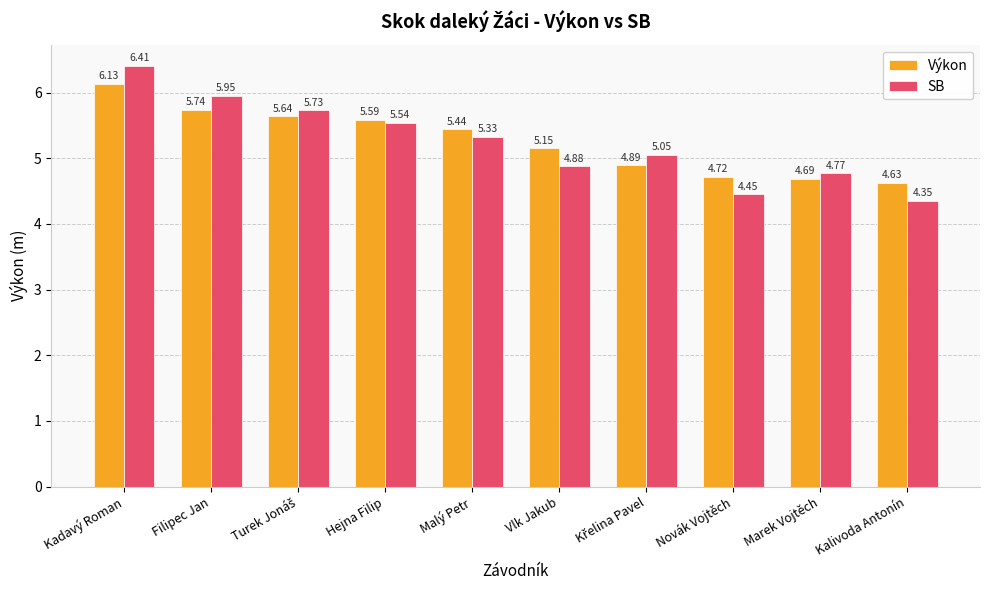

Which series has the widest spread of values?

SB